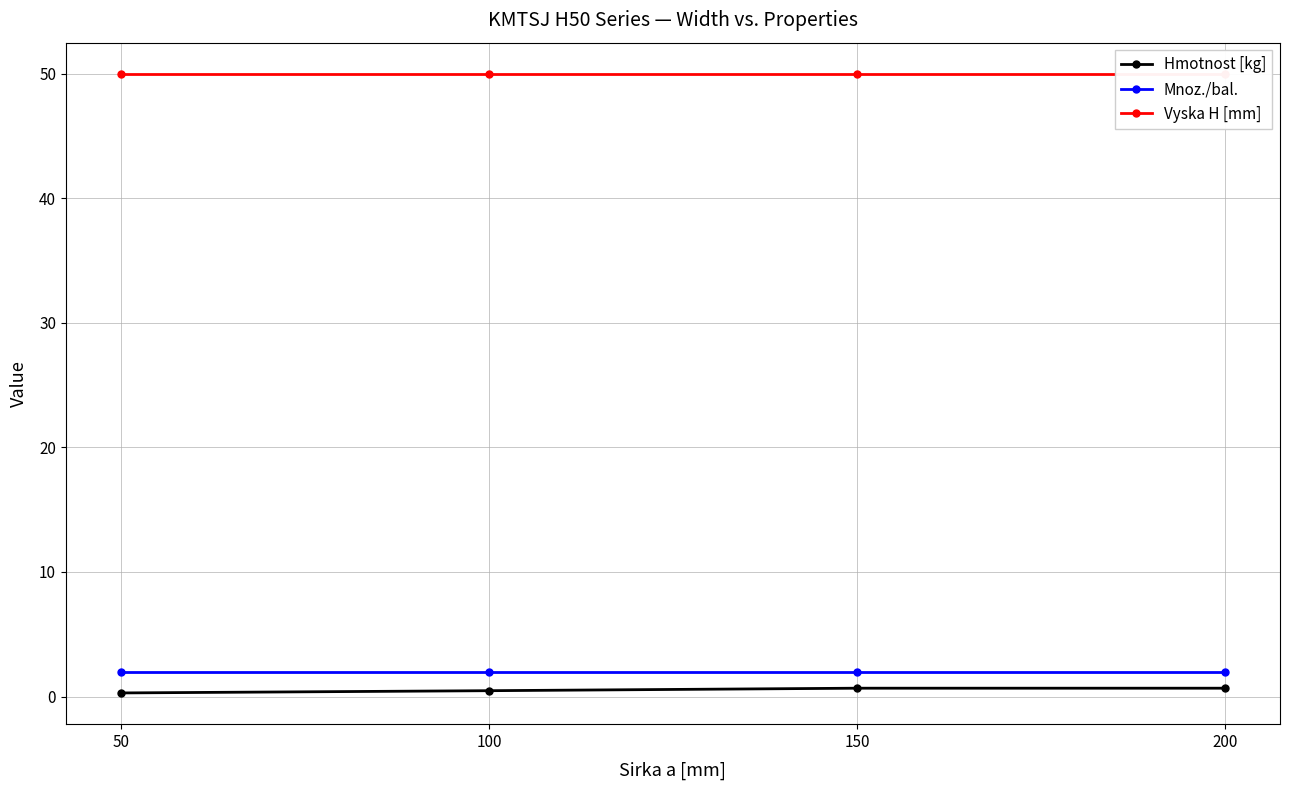

True or false: Vyska H [mm] has a value of 88.4 at 150.

False